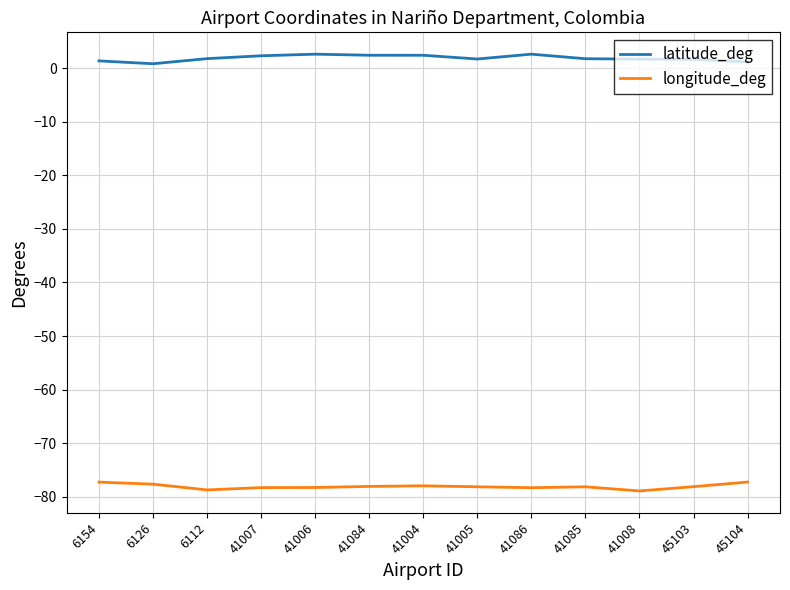

The latitude_deg series shows 1.8 at 41085. True or false?

True